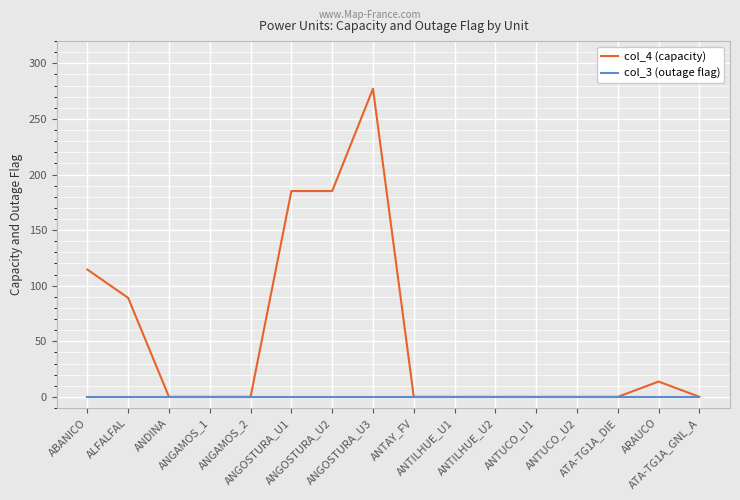

Reading right to left, what are all the values shown in this chart?

col_4 (capacity): 0.0	13.8	0.0	0.0	0.0	0.0	0.0	0.0	277.2	185.1	185.1	0.0	0.0	0.0	89.0	114.5
col_3 (outage flag): 0.0	0.0	0.0	0.0	0.0	0.0	0.0	0.0	0.0	0.0	0.0	0.0	0.0	0.0	0.0	0.0